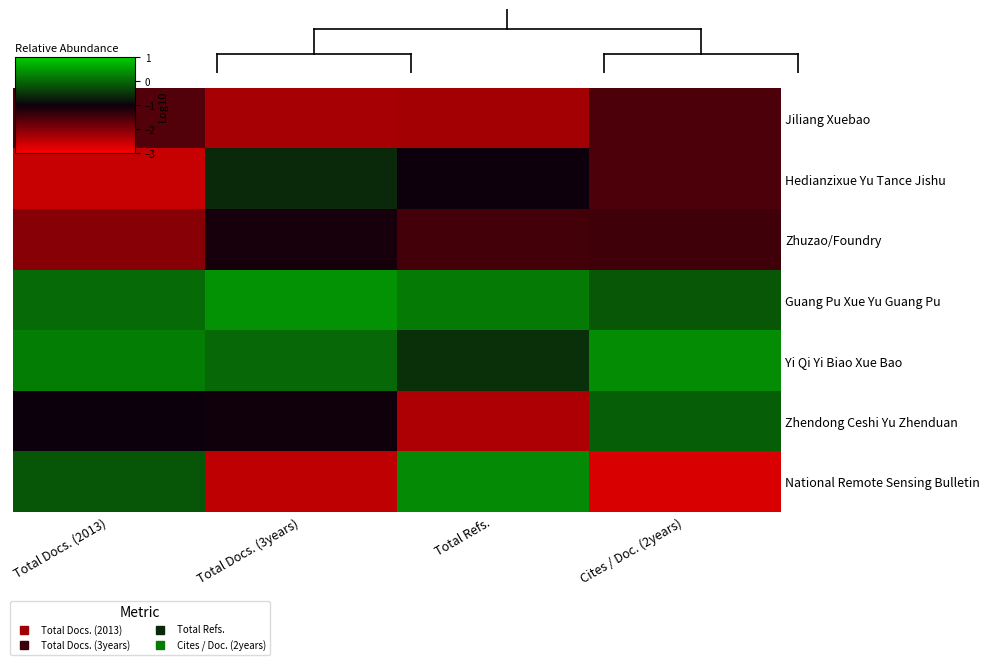

List the series in order of their peak value, lowest first.

Jiliang Xuebao, Zhuzao/Foundry, Hedianzixue Yu Tance Jishu, Zhendong Ceshi Yu Zhenduan, National Remote Sensing Bulletin, Yi Qi Yi Biao Xue Bao, Guang Pu Xue Yu Guang Pu